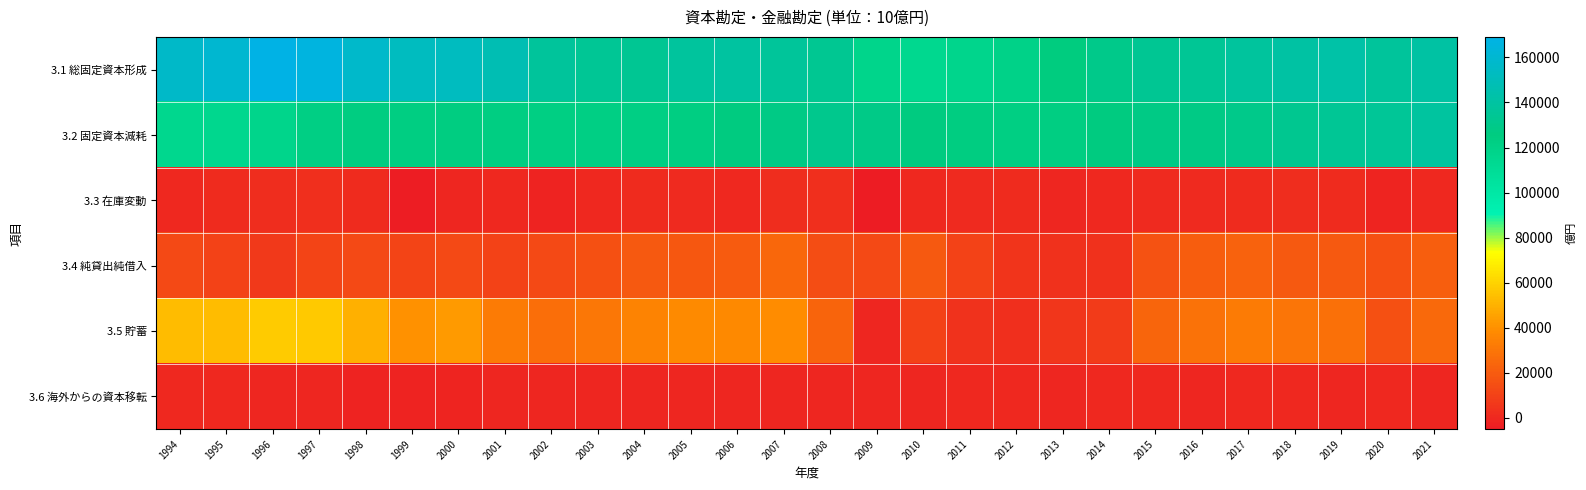

Reading left to right, transcribe all the data shown in this chart.

3.1 総固定資本形成: 1994=156449.2	1995=159644.3	1996=169107.3	1997=166236.4	1998=157100.3	1999=152623.1	2000=152525.2	2001=147432.8	2002=137730.3	2003=134729.9	2004=134065.1	2005=137927.1	2006=139383.4	2007=137005.2	2008=133501.5	2009=116925.7	2010=114349.3	2011=116160.1	2012=118981.1	2013=124919.2	2014=130141.4	2015=134354.5	2016=134788.4	2017=138308.9	2018=140648.0	2019=142532.7	2020=137560.1	2021=140608.1
3.2 固定資本減耗: 1994=114771.1	1995=114960.3	1996=117024.0	1997=121647.3	1998=123674.1	1999=123314.3	2000=123976.0	2001=123253.3	2002=122701.7	2003=121604.2	2004=121656.5	2005=122978.3	2006=125729.5	2007=128118.4	2008=131406.2	2009=128678.9	2010=125989.8	2011=123638.7	2012=122177.3	2013=123292.5	2014=126196.3	2015=128136.3	2016=128196.2	2017=130074.1	2018=132398.7	2019=134468.5	2020=135644.2	2021=138700.0
3.3 在庫変動: 1994=159.4	1995=1709.7	1996=2416.9	1997=2862.6	1998=1653.7	1999=-3705.1	2000=-373.2	2001=127.5	2002=-1896.3	2003=-274.5	2004=1663.7	2005=805.6	2006=175.8	2007=1960.9	2008=3044.2	2009=-5053.8	2010=-148.3	2011=942.2	2012=1157.5	2013=-706.6	2014=-250.0	2015=1043.2	2016=407.8	2017=1147.6	2018=2081.5	2019=1350.8	2020=-1369.8	2021=26.4
3.4 純貸出純借入: 1994=13150.5	1995=10171.8	1996=7140.6	1997=11082.2	1998=13066.8	1999=11064.6	2000=13067.0	2001=10106.2	2002=13262.0	2003=15658.2	2004=19180.7	2005=18178.7	2006=19777.4	2007=24475.9	2008=14320.3	2009=13127.2	2010=18948.6	2011=10429.5	2012=4683.6	2013=3713.0	2014=3712.6	2015=16248.0	2016=20647.6	2017=22497.9	2018=19294.2	2019=18838.2	2020=15562.7	2021=21171.3
3.5 貯蓄: 1994=52970.7	1995=53390.6	1996=58180.1	1997=57323.9	1998=49492.5	1999=40348.2	2000=42913.0	2001=32199.9	2002=27317.7	2003=30398.1	2004=35647.0	2005=38478.9	2006=37384.4	2007=39007.1	2008=22874.3	2009=-922.7	2010=9620.9	2011=4061.7	2012=2748.0	2013=5537.3	2014=7431.9	2015=23729.2	2016=28417.0	2017=32292.9	2018=29771.9	2019=28221.2	2020=15412.0	2021=24995.9
3.6 海外からの資本移転: 1994=-192.0	1995=-214.4	1996=-353.7	1997=-487.9	1998=-1931.3	1999=-1908.8	2000=-994.7	2001=-346.2	2002=-421.7	2003=-467.2	2004=-513.4	2005=-549.0	2006=-553.3	2007=-473.1	2008=-558.3	2009=-465.3	2010=-434.1	2011=28.2	2012=-80.4	2013=-743.6	2014=-208.9	2015=-271.4	2016=-743.3	2017=-280.0	2018=-210.5	2019=-413.1	2020=-207.2	2021=-419.7